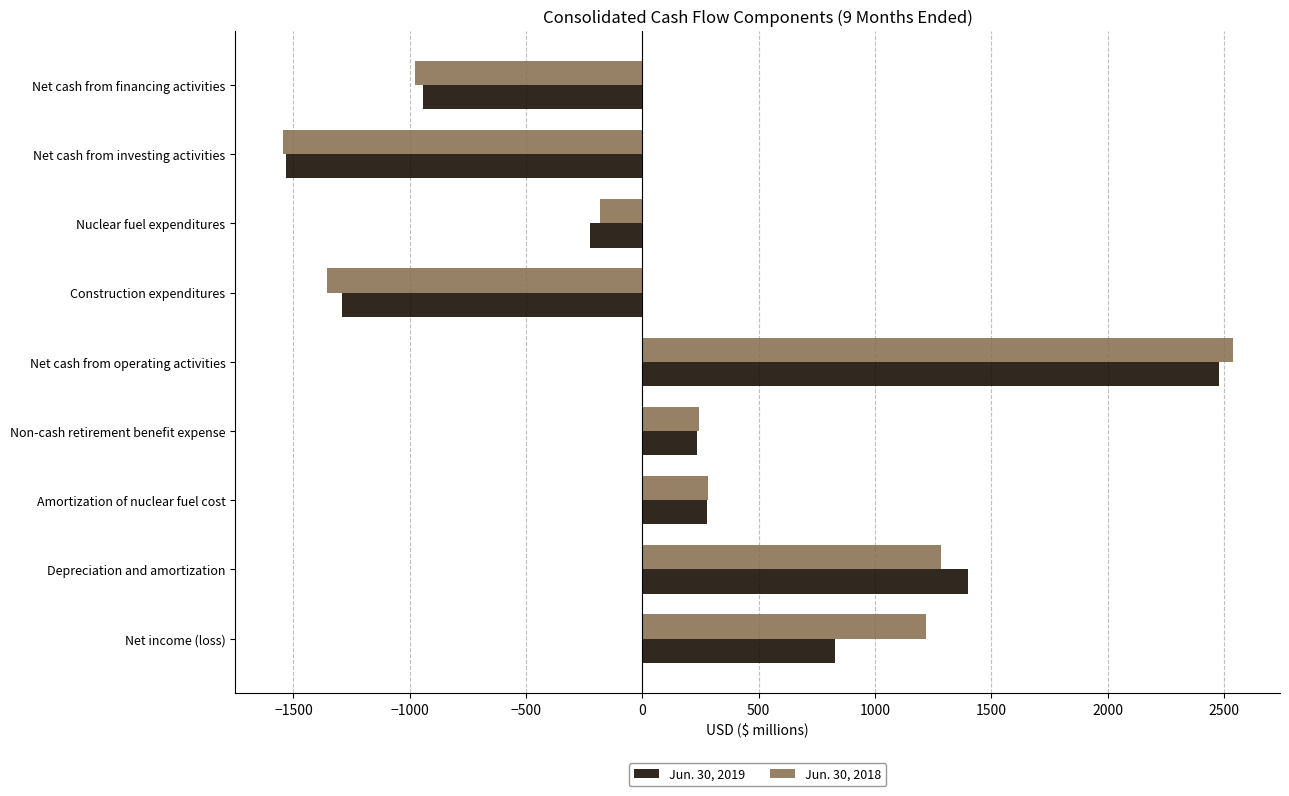

How many values in Jun. 30, 2018 are above zero?

5